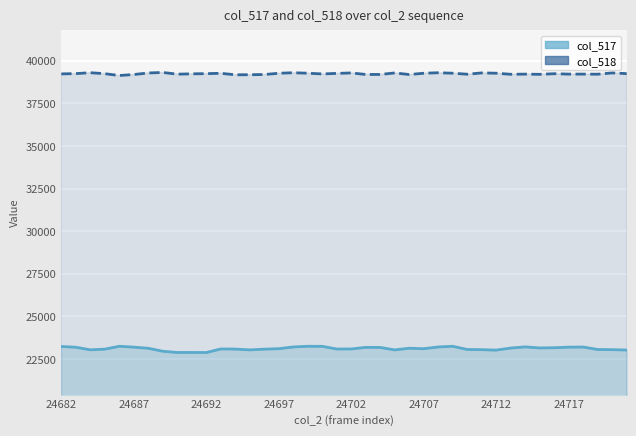

What is the difference between the maximum and minimum values in the col_518 series?

179